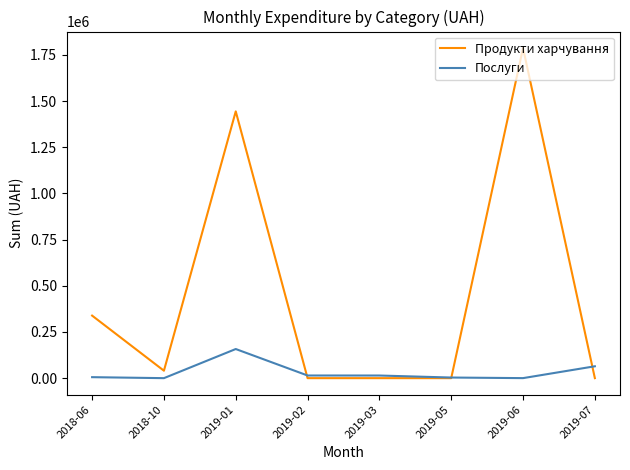

What is the difference between the highest and lowest values at 2019-01?

1286385.9